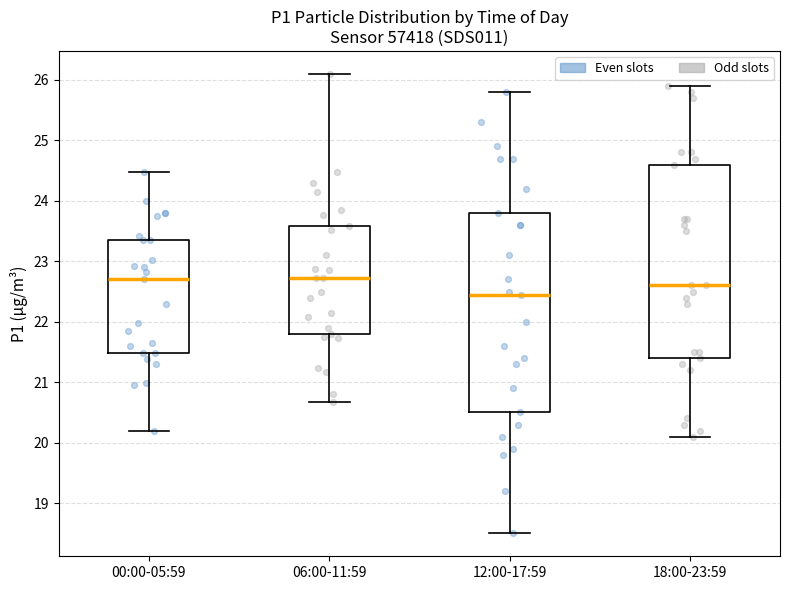

Reading left to right, read every box against the y-axis: the position of its median line, the range the box covers, and the ends of its whiskers. The values are not printed on the chart, so give them approximately, as read against the axis.

00:00-05:59: median 22.7, box 21.5 to 23.4, whiskers 20.2 to 24.5
06:00-11:59: median 22.7, box 21.8 to 23.6, whiskers 20.7 to 26.1
12:00-17:59: median 22.5, box 20.5 to 23.8, whiskers 18.5 to 25.8
18:00-23:59: median 22.6, box 21.4 to 24.6, whiskers 20.1 to 25.9